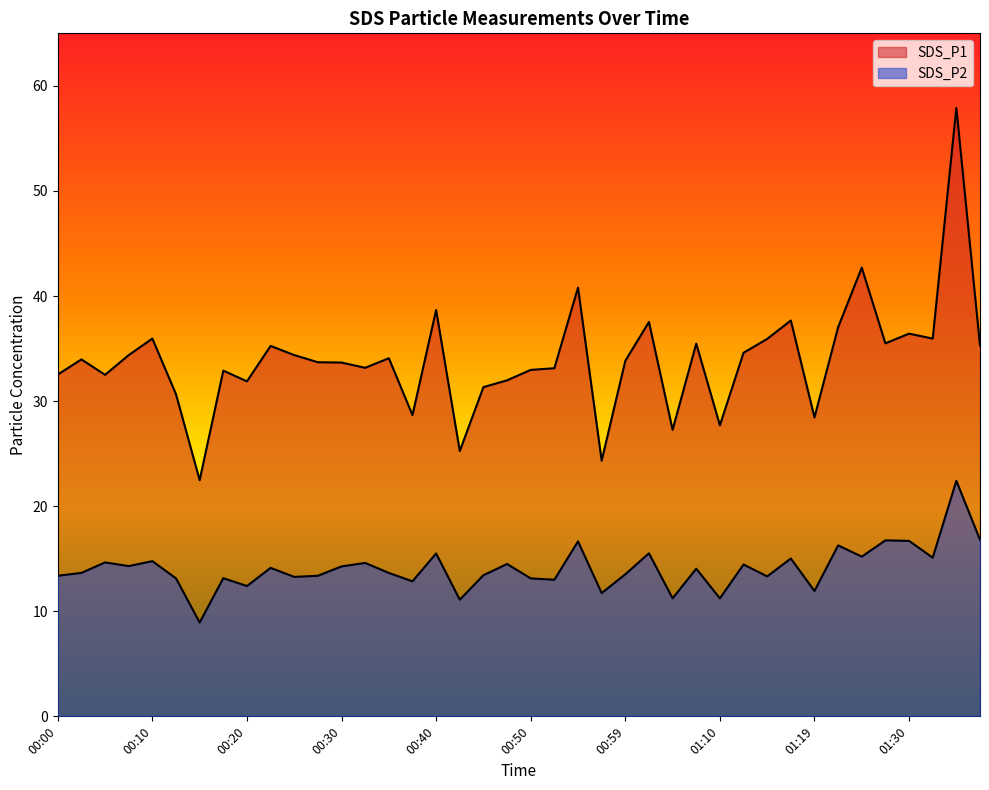

What is the label of the 15th point from the right?

01:02